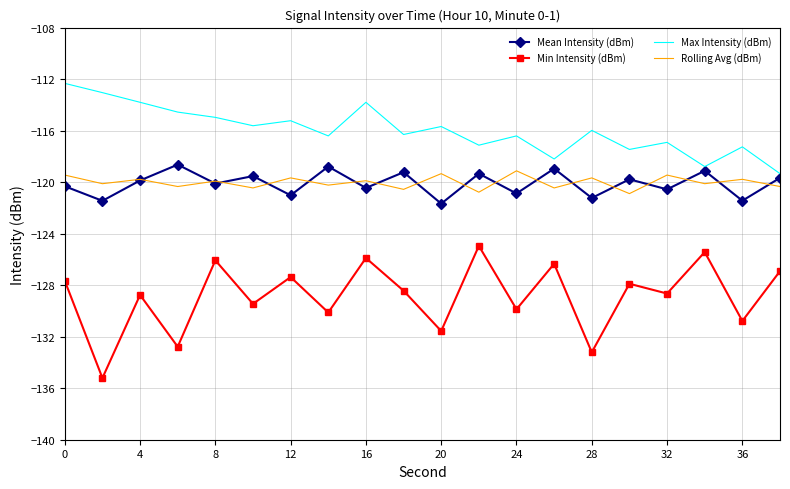

True or false: Min Intensity (dBm) and Rolling Avg (dBm) intersect in this chart.

False